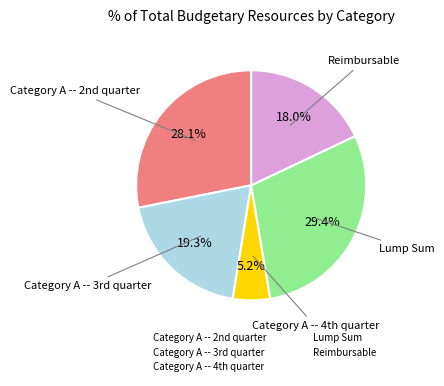

Count the number of slices in the pie.

5